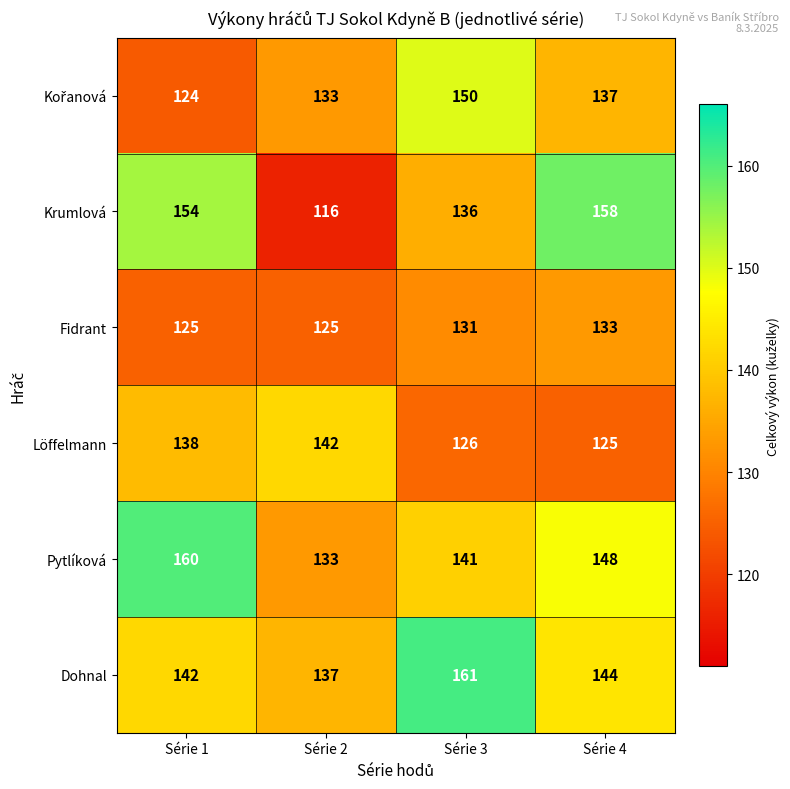

What is the sum of the Dohnal values at Série 2 and Série 1?

279